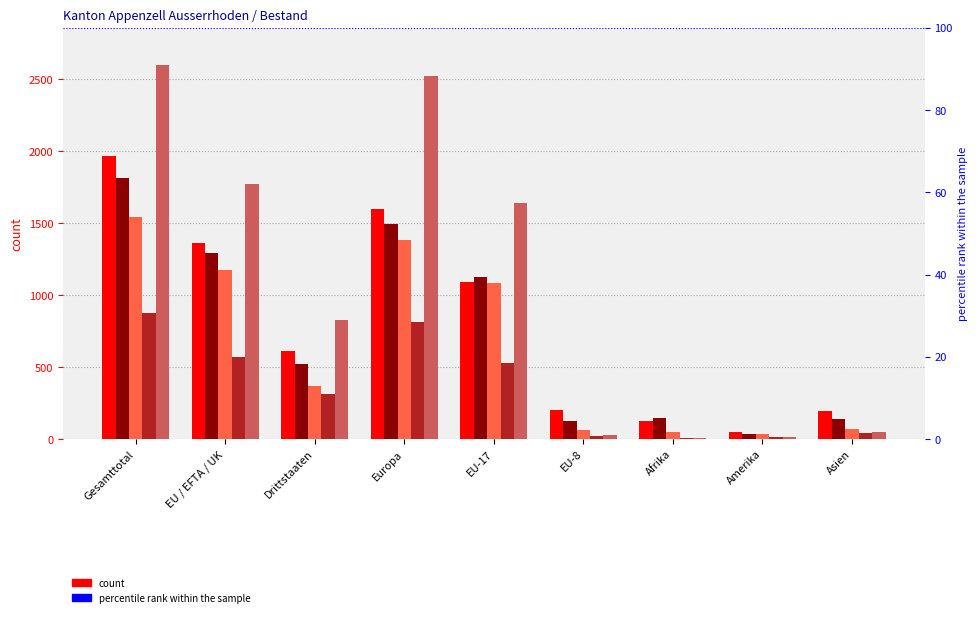

What is the average value of the 15 bis 19 Jahre series?

354